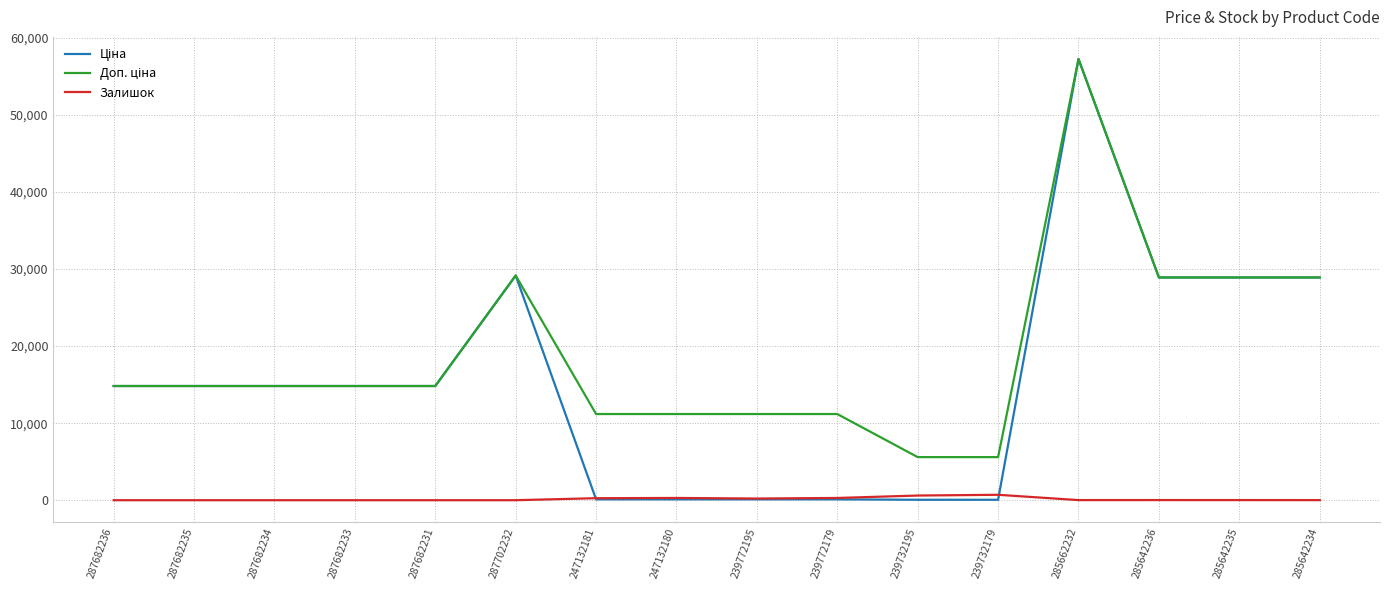

At which category is the sum across all series the highest?

285662232